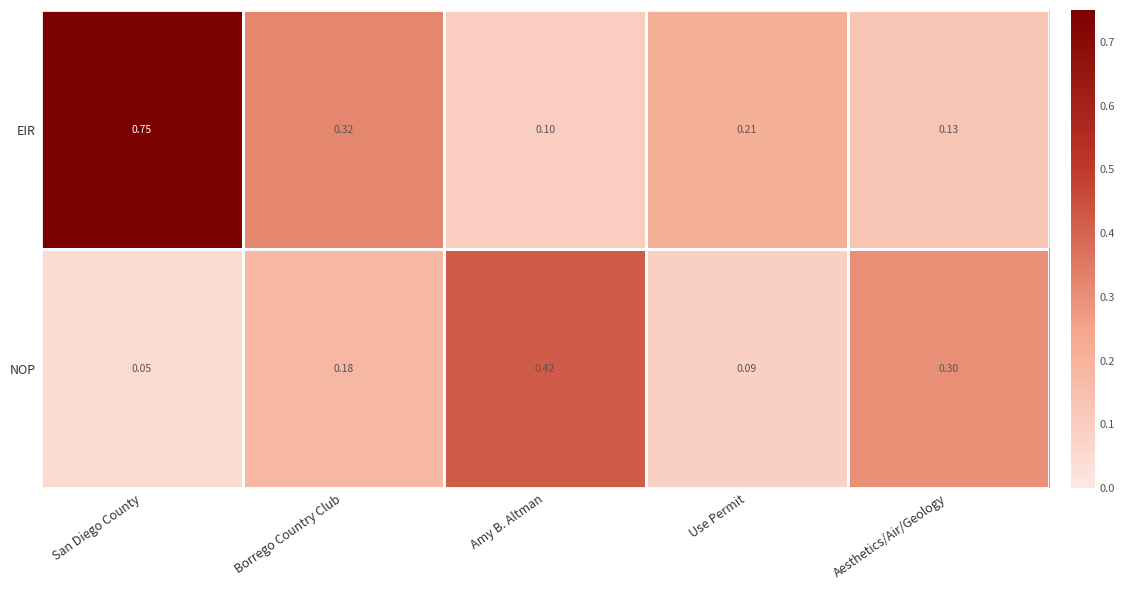

Is the value of EIR at Use Permit greater than the value of NOP at Borrego Country Club?

Yes